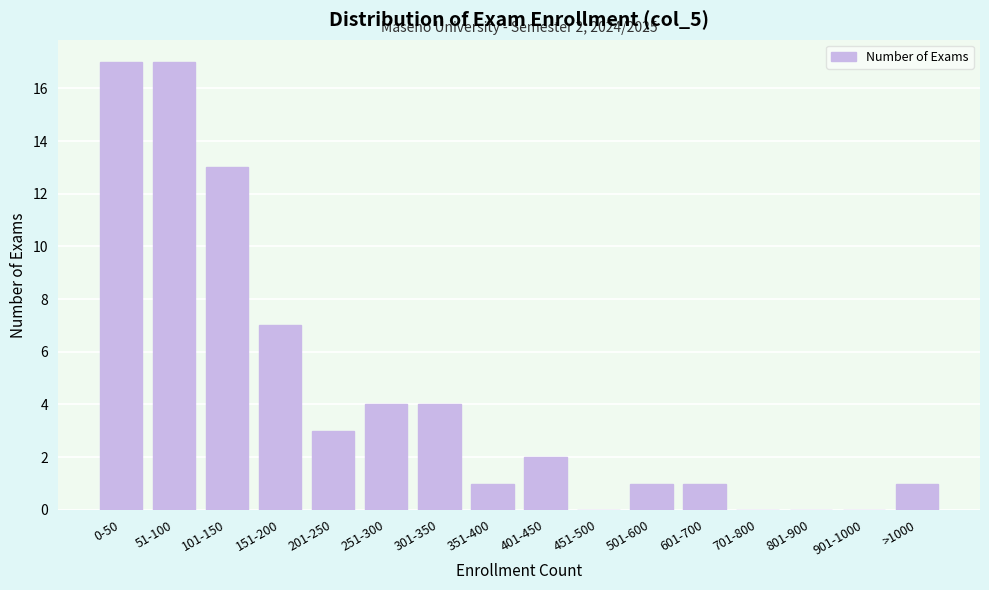

Reading left to right, transcribe all the data shown in this chart.

0-50=17	51-100=17	101-150=13	151-200=7	201-250=3	251-300=4	301-350=4	351-400=1	401-450=2	451-500=0	501-600=1	601-700=1	701-800=0	801-900=0	901-1000=0	>1000=1